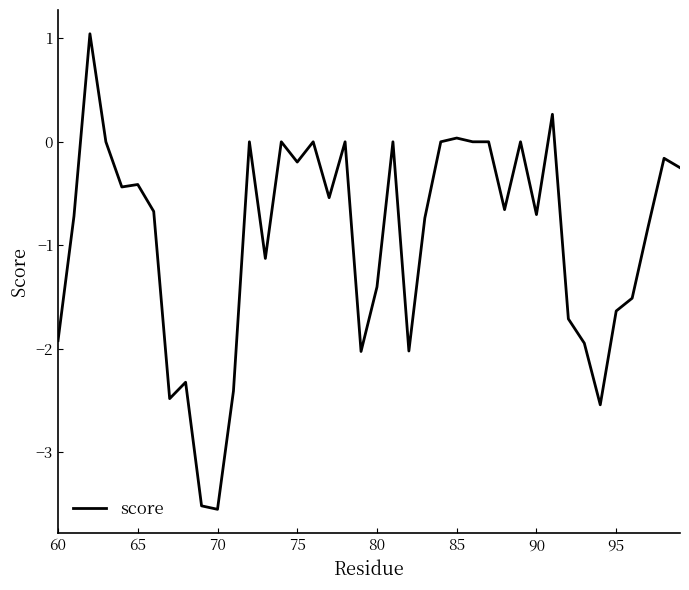

What is the difference between the maximum and minimum values?

4.6